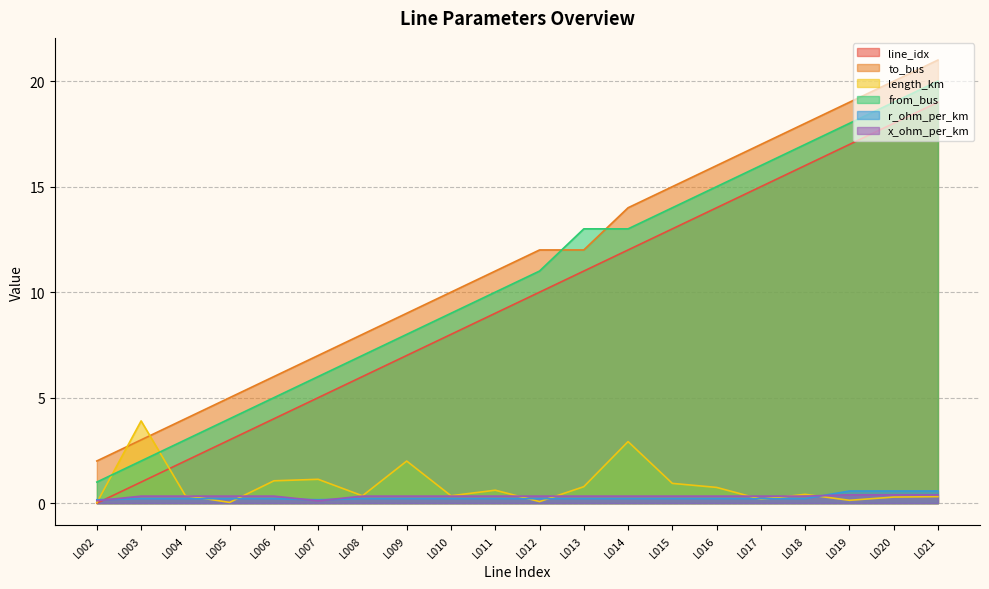

Which category has the highest value in the x_ohm_per_km series?

L019